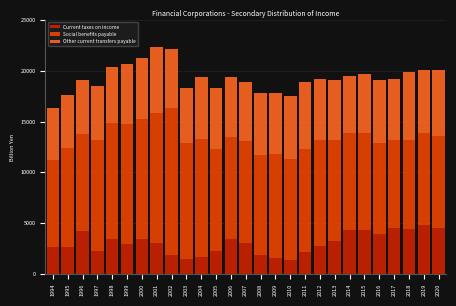

True or false: Current taxes on income has a value of 3607.3 at 2011.

False